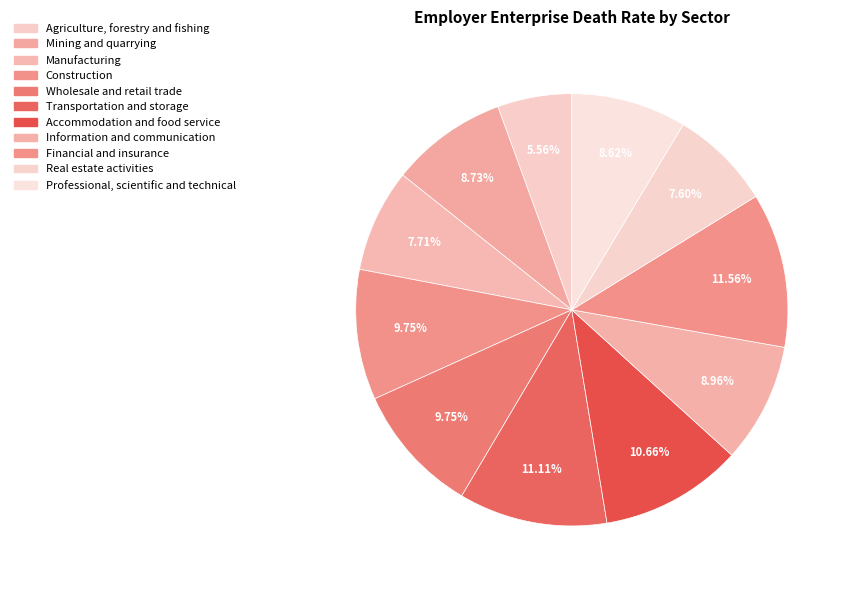

Count the number of slices in the pie.

11